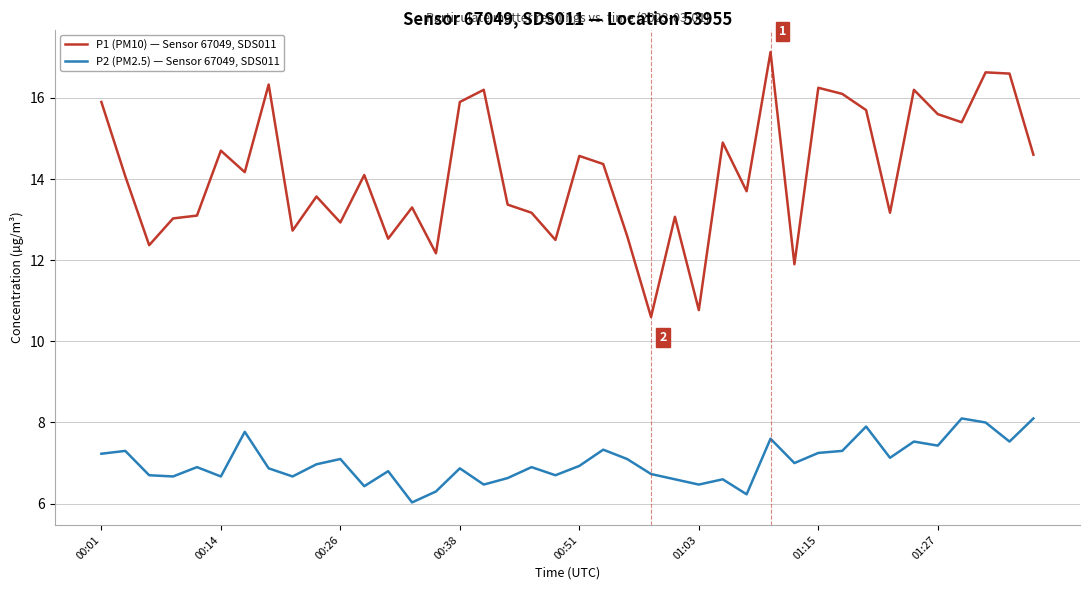

True or false: P1 (PM10) — Sensor 67049, SDS011 and P2 (PM2.5) — Sensor 67049, SDS011 cross at least once.

False